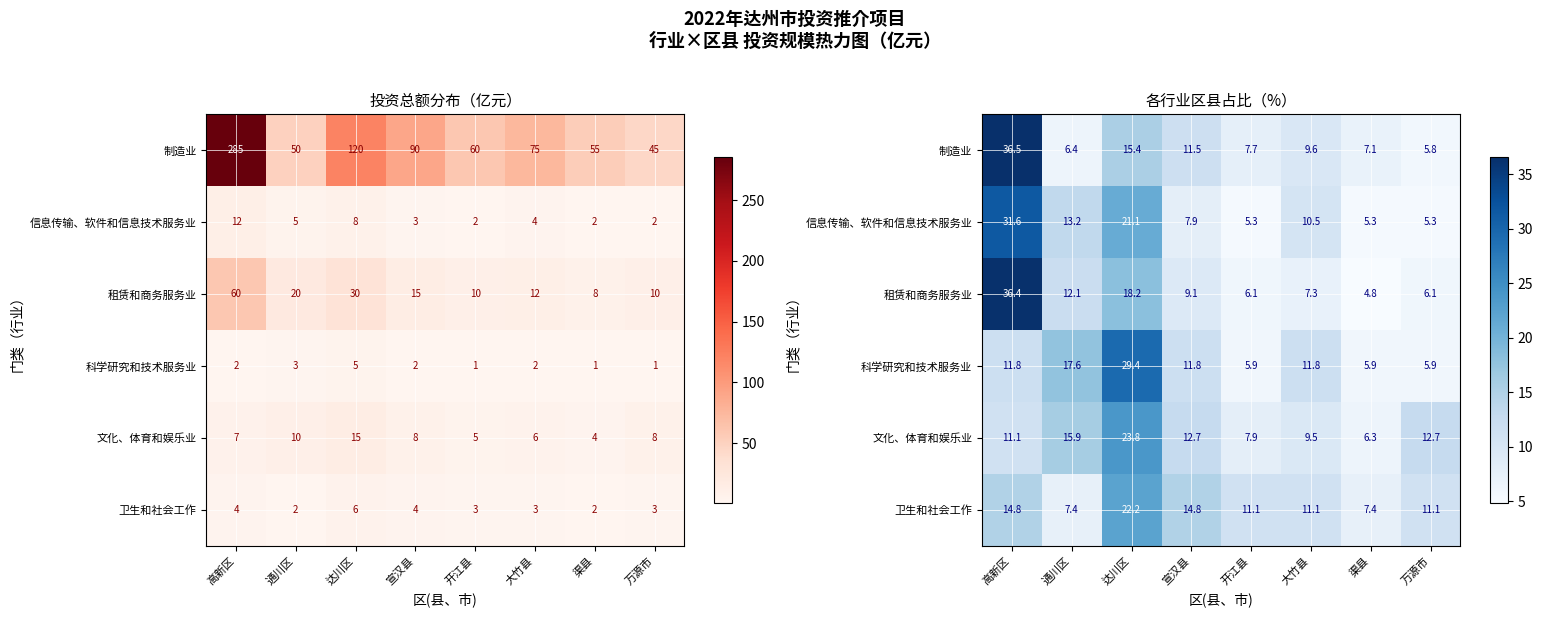

What is the difference between the second highest and second lowest values in the 科学研究和技术服务业 series?

11.8